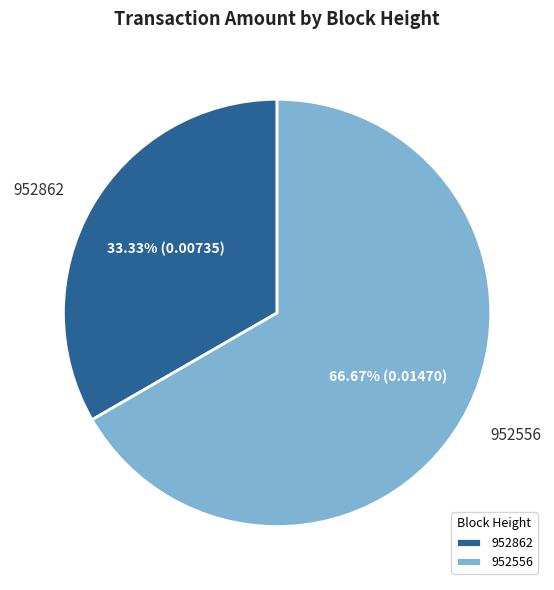

Is it true that 952862 is 33% of the pie?

True